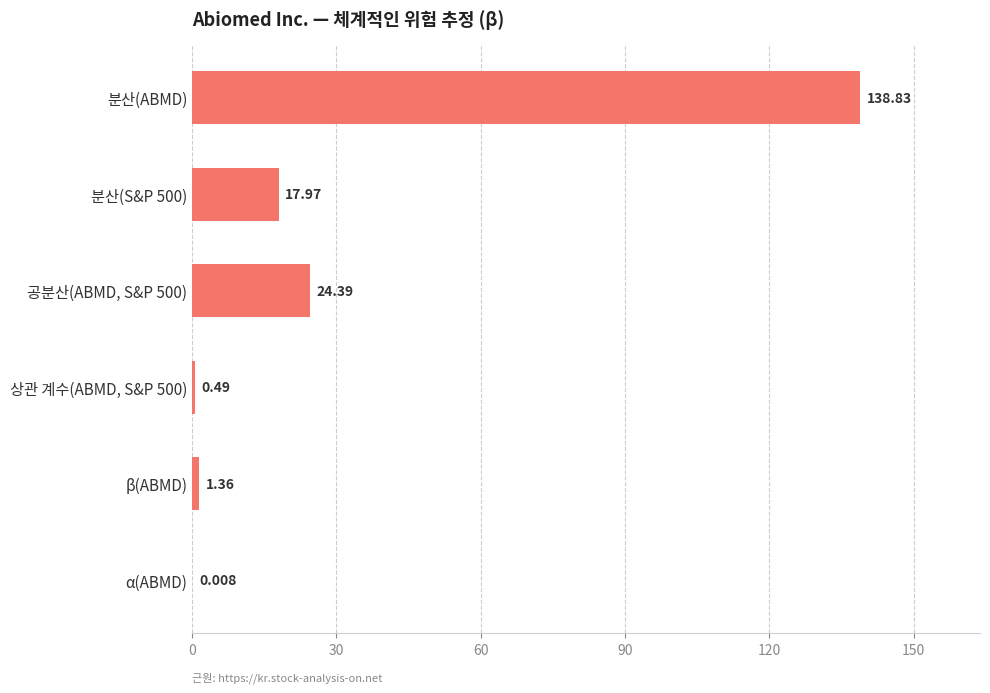

How many data points are above 17?

3